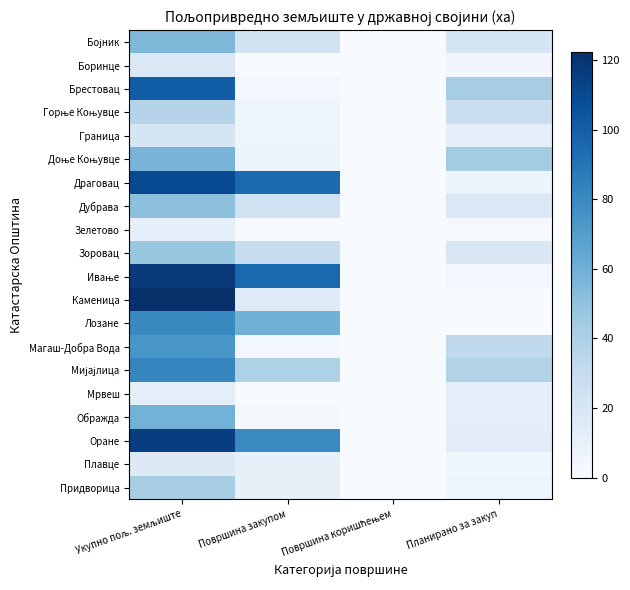

Which label corresponds to the largest value in the chart?

Укупно пољ. земљиште